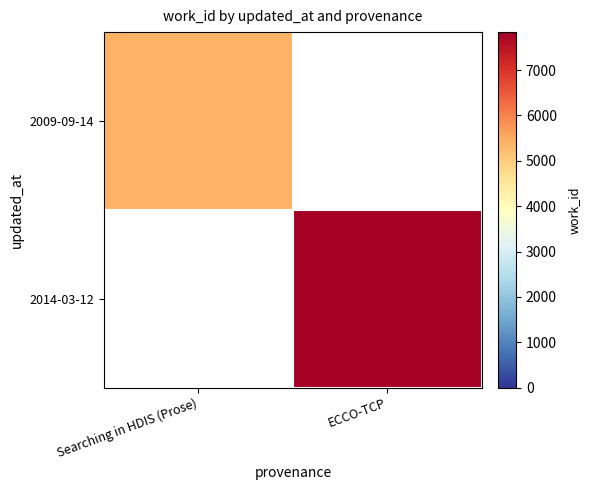

How many series are shown in this chart?

2